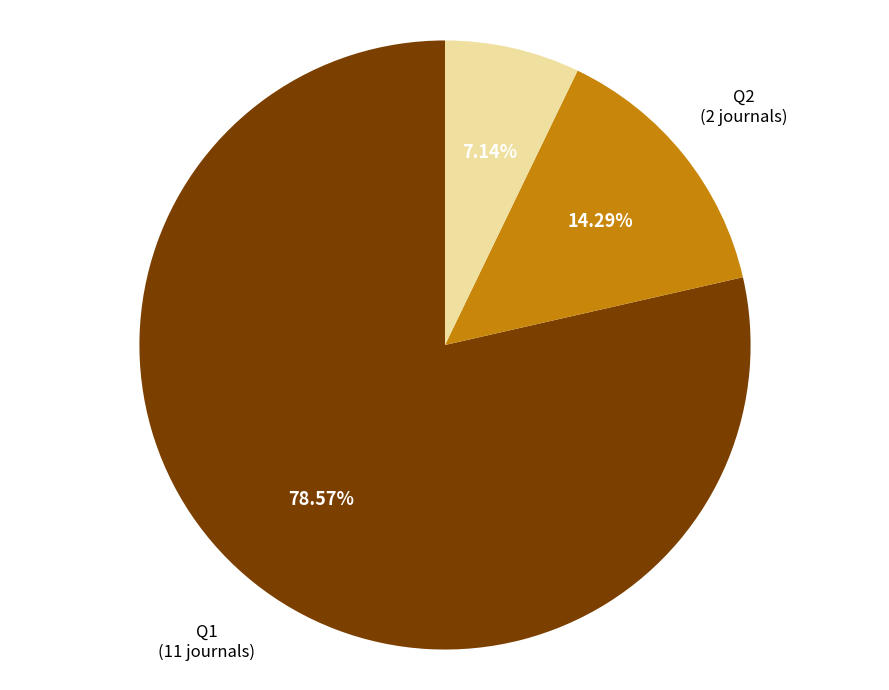

Is it true that Q2 is 14% of the pie?

True